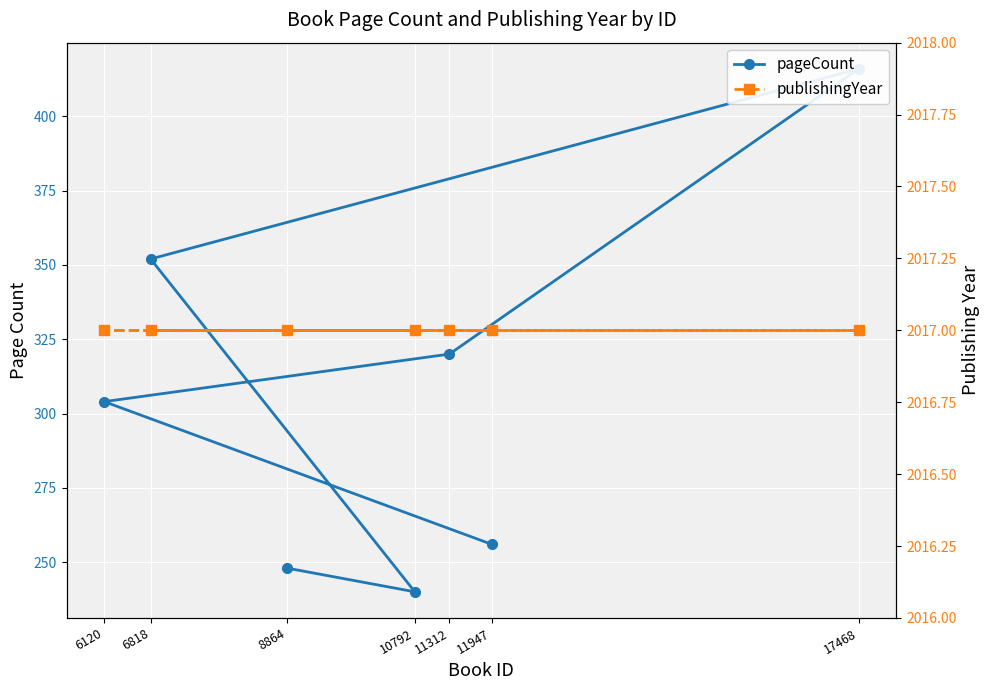

What is the sum of the publishingYear values at 6818 and 17468?

4034